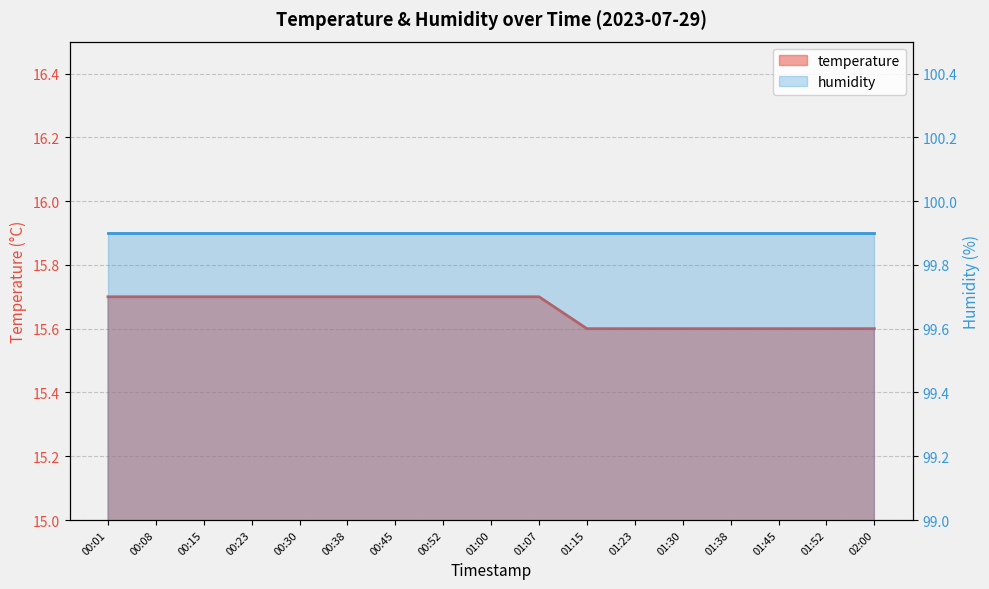

What is the label of the 1st point from the right?

02:00